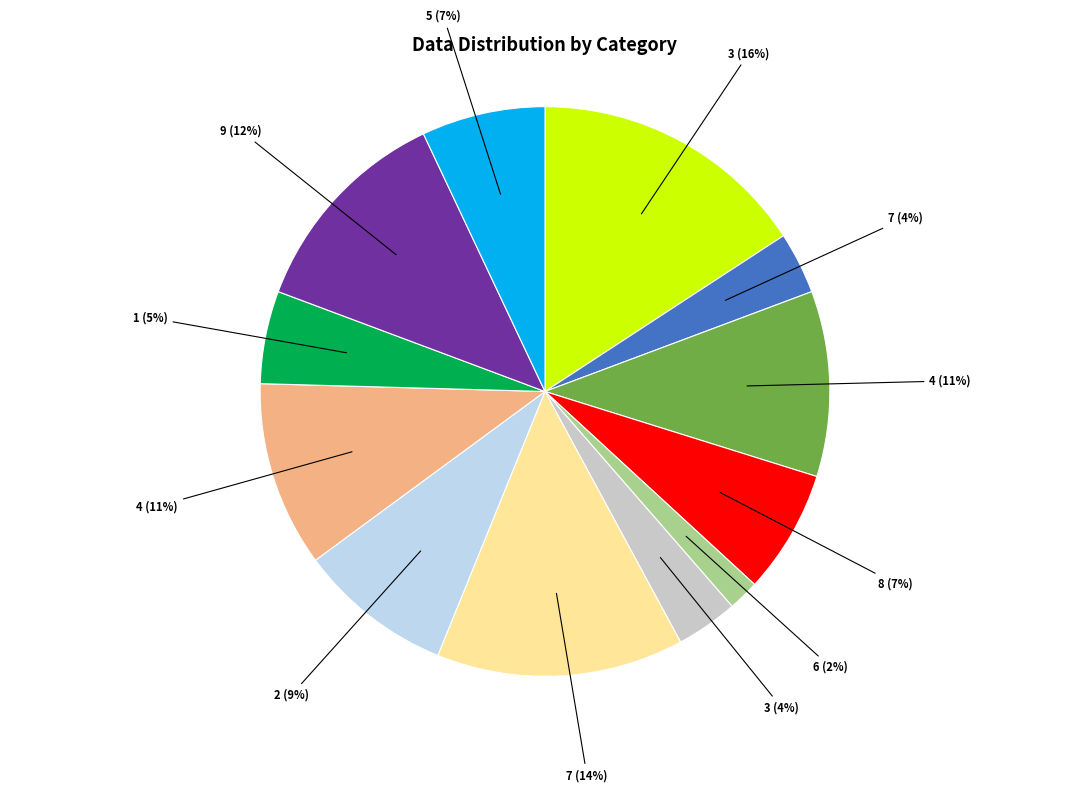

To the nearest percent, what is the average slice percentage?

8%